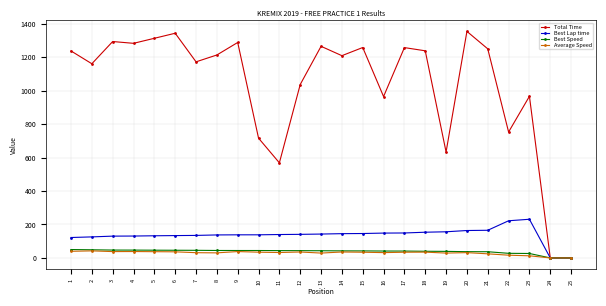

True or false: Total Time has more than 2 points higher than both neighbors.

True